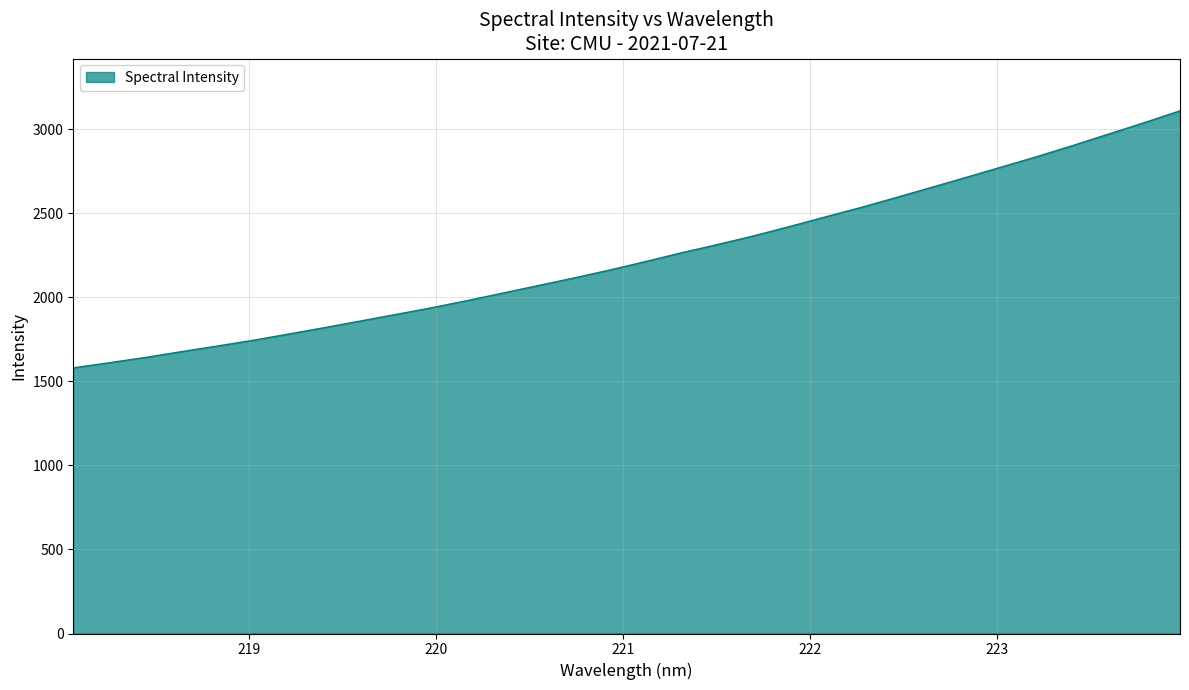

What is the maximum value shown in the chart?

3110.4